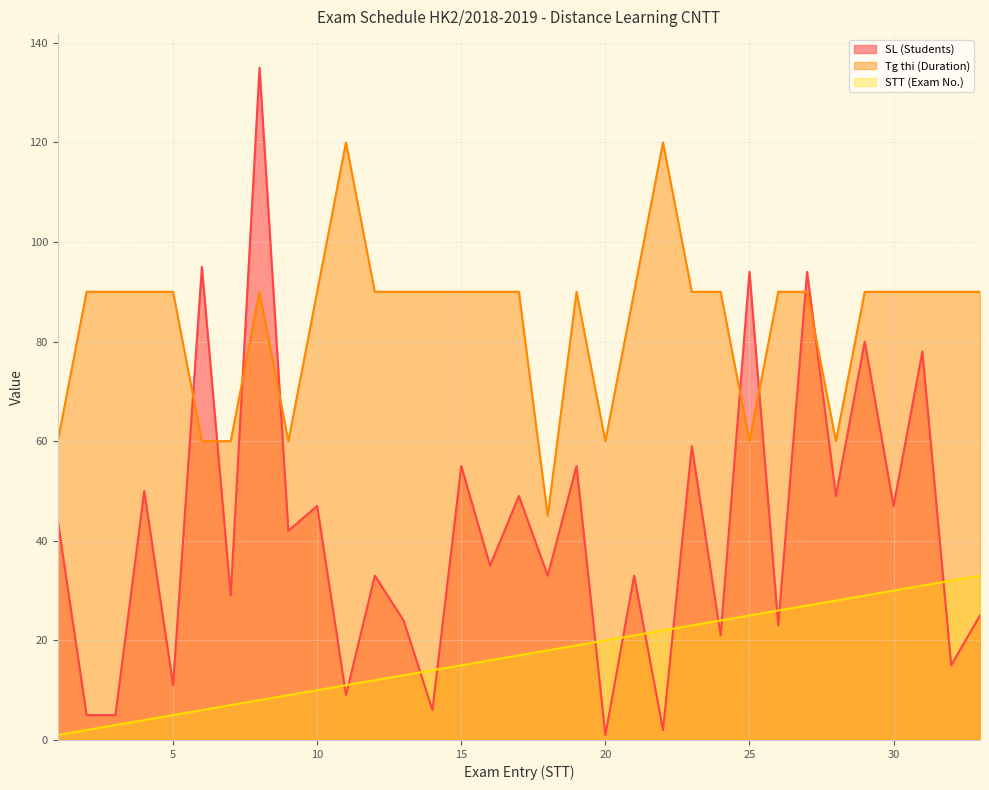

What is the sum of all Tg thi (Duration) values?

2775